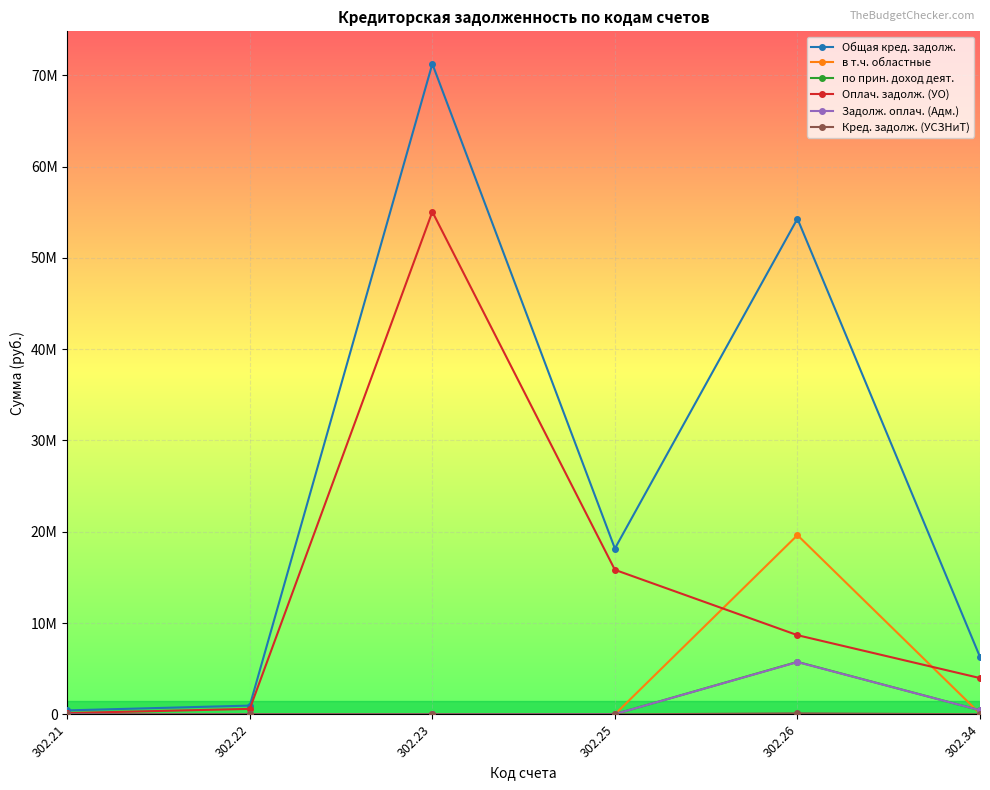

Rank the series by their maximum value, from lowest to highest.

Кред. задолж. (УСЗНиТ), Задолж. оплач. (Адм.), по прин. доход деят., в т.ч. областные, Оплач. задолж. (УО), Общая кред. задолж.